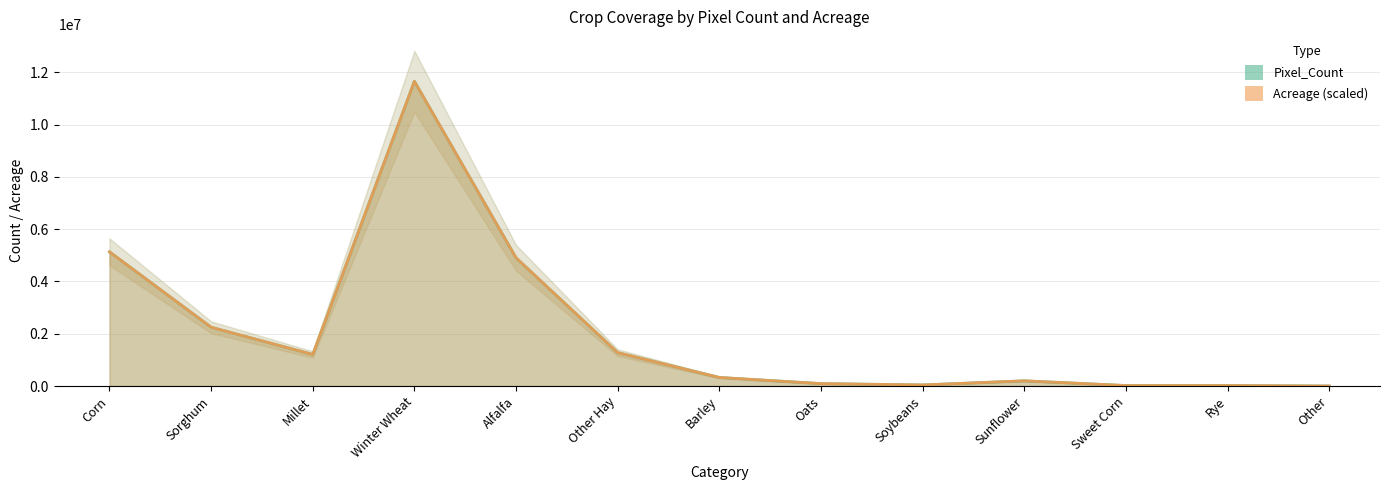

True or false: Pixel_Count and Acreage intersect in this chart.

True